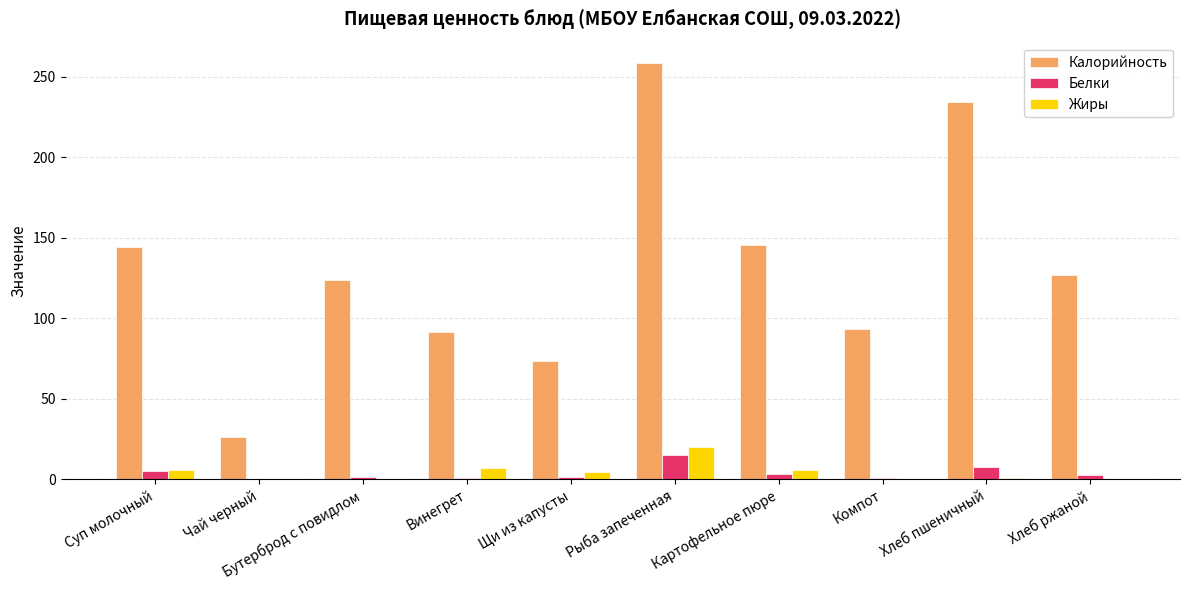

How many data points in Калорийность are above 127?

5